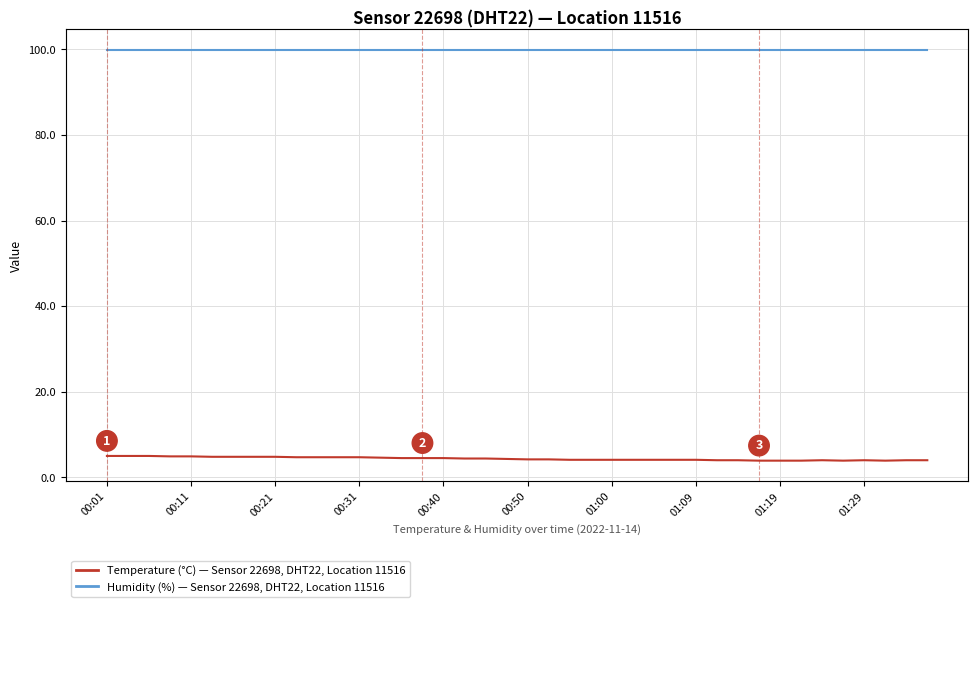

What is the value of the humidity point at the 9th from the left?

99.9